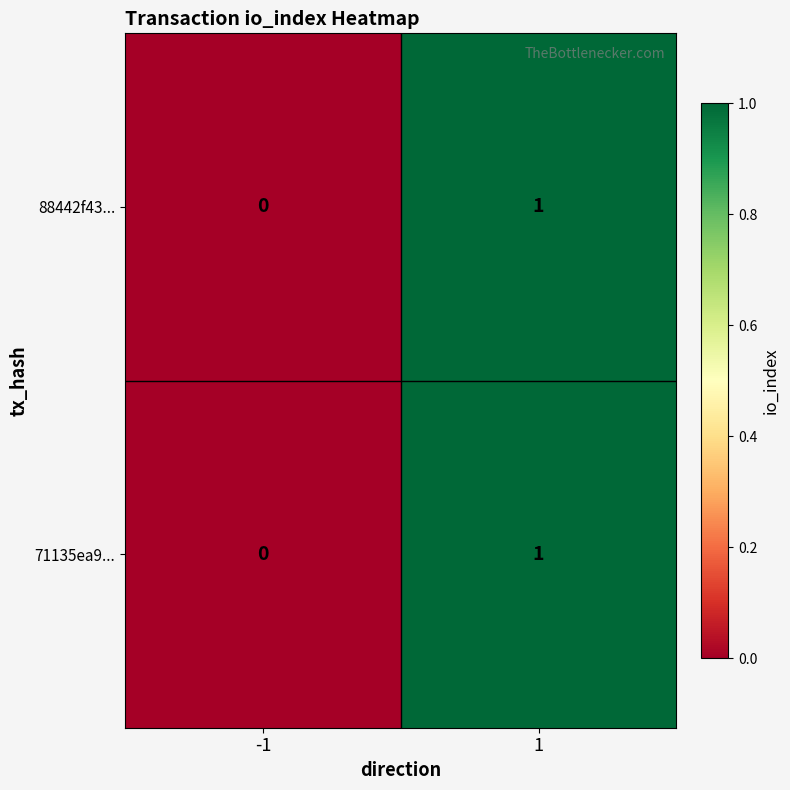

Reading left to right, list all the values displayed in this chart.

88442f43...: -1=0	1=1
71135ea9...: -1=0	1=1